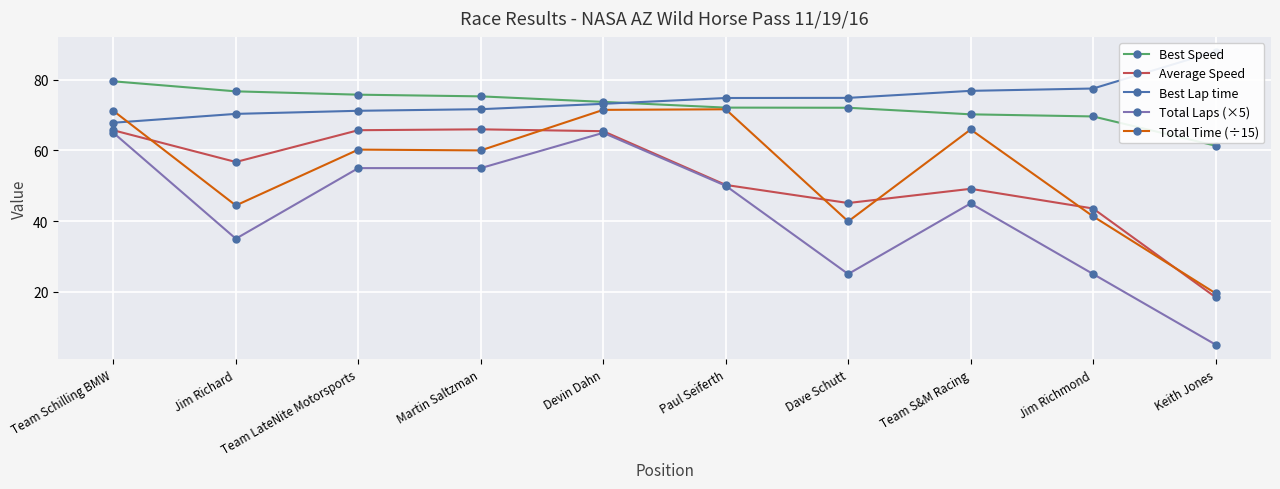

How many lines are shown in the chart?

5